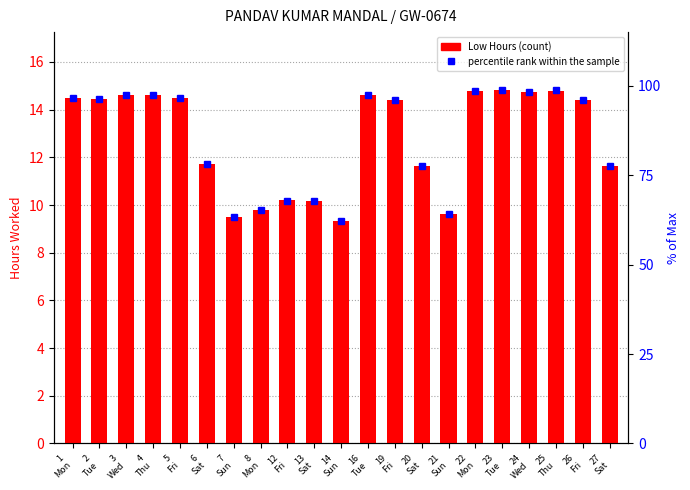

What is the maximum value shown in the chart?

98.9